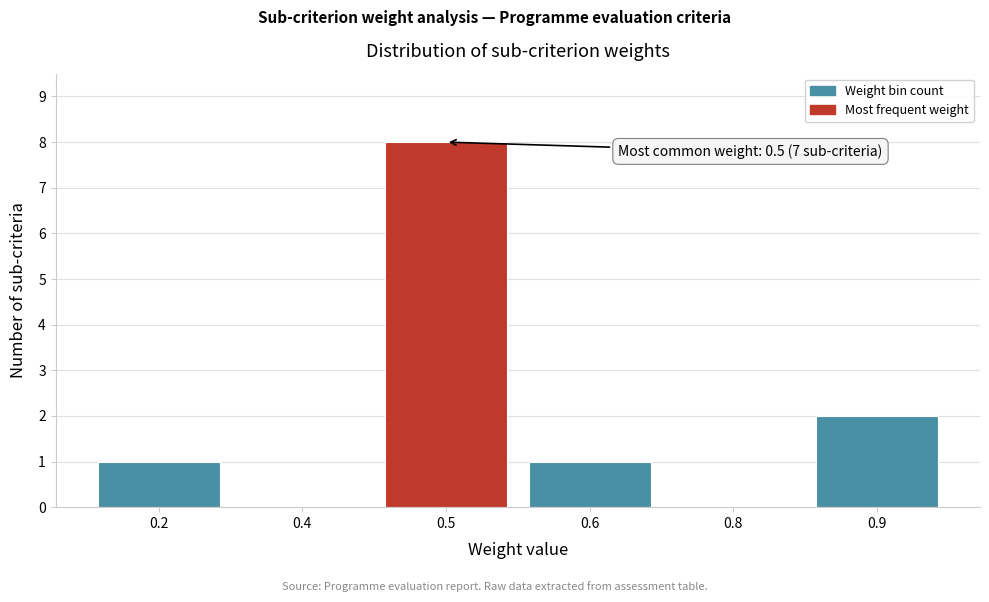

Reading right to left, what are all the values shown in this chart?

0.9=2	0.8=0	0.6=1	0.5=8	0.4=0	0.2=1